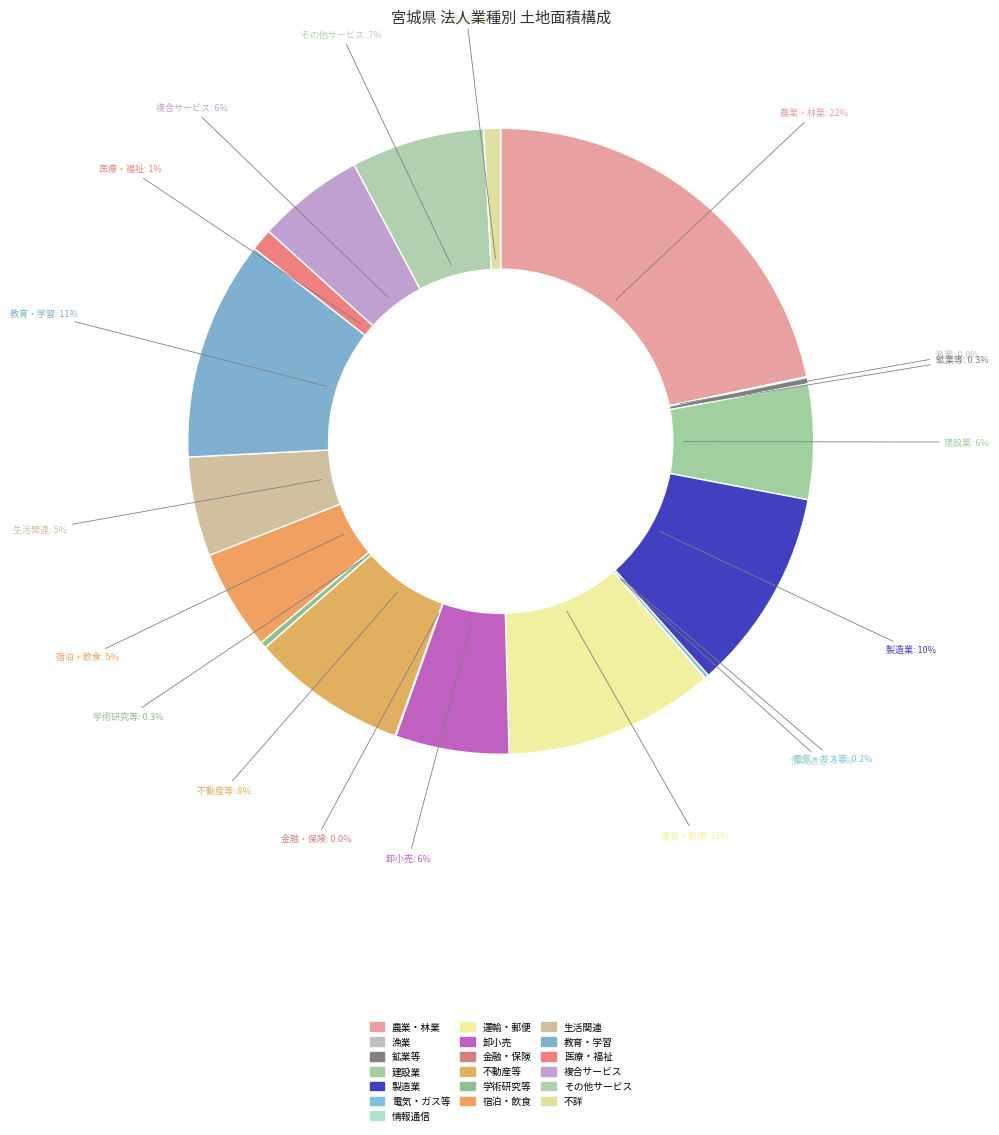

Does any single category account for the majority?

No